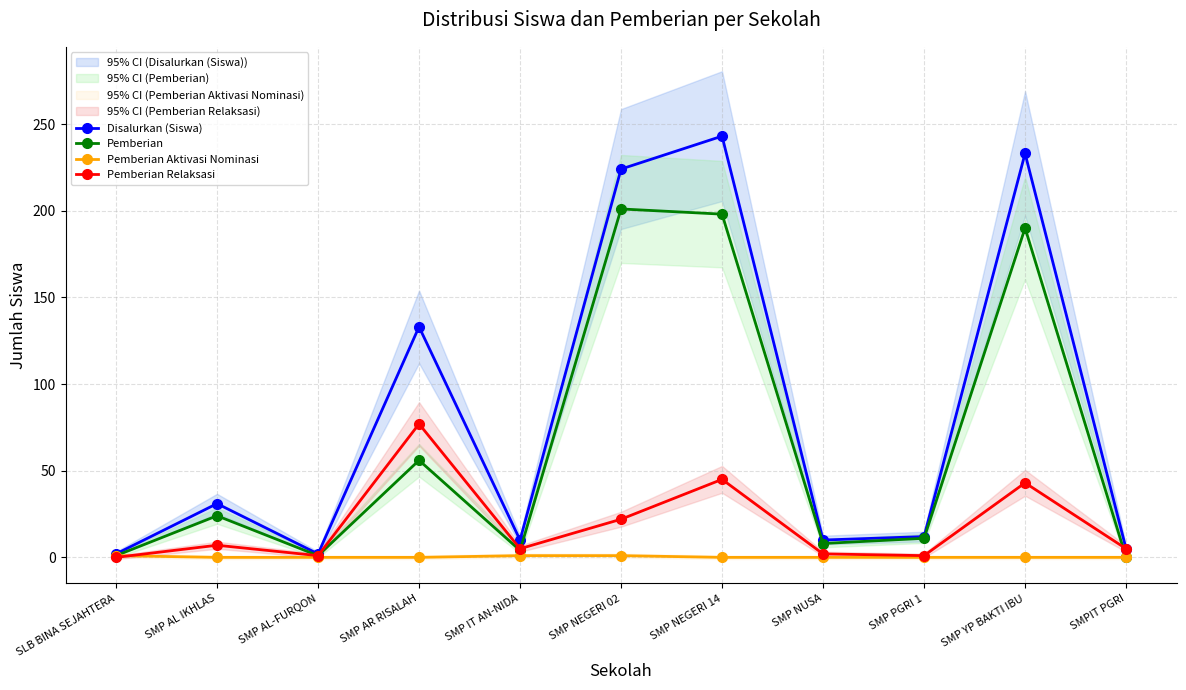

What are all the series names shown in the legend?

Disalurkan (Siswa), Pemberian, Pemberian Aktivasi Nominasi, Pemberian Relaksasi